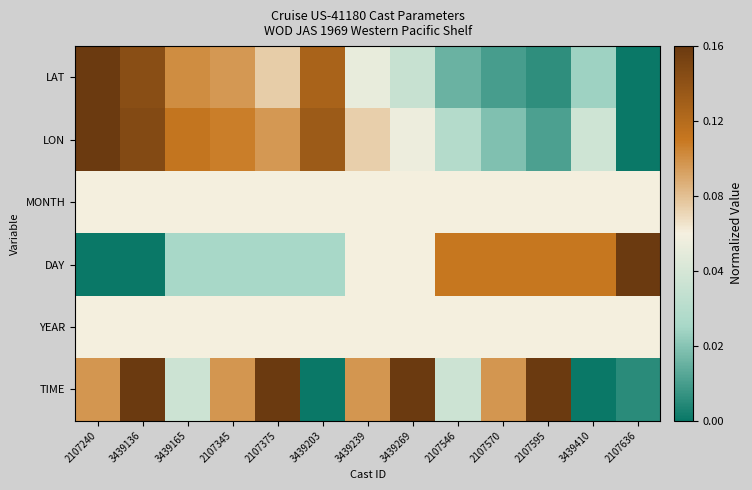

Reading left to right, extract all data points from this chart.

LAT: 2107240=1.0	3439136=0.9	3439165=0.7	2107345=0.7	2107375=0.6	3439203=0.8	3439239=0.5	3439269=0.4	2107546=0.2	2107570=0.1	2107595=0.1	3439410=0.2	2107636=0.0
LON: 2107240=1.0	3439136=0.9	3439165=0.8	2107345=0.7	2107375=0.7	3439203=0.9	3439239=0.6	3439269=0.5	2107546=0.3	2107570=0.2	2107595=0.1	3439410=0.4	2107636=0.0
MONTH: 2107240=0.5	3439136=0.5	3439165=0.5	2107345=0.5	2107375=0.5	3439203=0.5	3439239=0.5	3439269=0.5	2107546=0.5	2107570=0.5	2107595=0.5	3439410=0.5	2107636=0.5
DAY: 2107240=0.0	3439136=0.0	3439165=0.2	2107345=0.2	2107375=0.2	3439203=0.2	3439239=0.5	3439269=0.5	2107546=0.8	2107570=0.8	2107595=0.8	3439410=0.8	2107636=1.0
YEAR: 2107240=0.5	3439136=0.5	3439165=0.5	2107345=0.5	2107375=0.5	3439203=0.5	3439239=0.5	3439269=0.5	2107546=0.5	2107570=0.5	2107595=0.5	3439410=0.5	2107636=0.5
TIME: 2107240=0.7	3439136=1.0	3439165=0.4	2107345=0.7	2107375=1.0	3439203=0.0	3439239=0.7	3439269=1.0	2107546=0.4	2107570=0.7	2107595=1.0	3439410=0.0	2107636=0.1